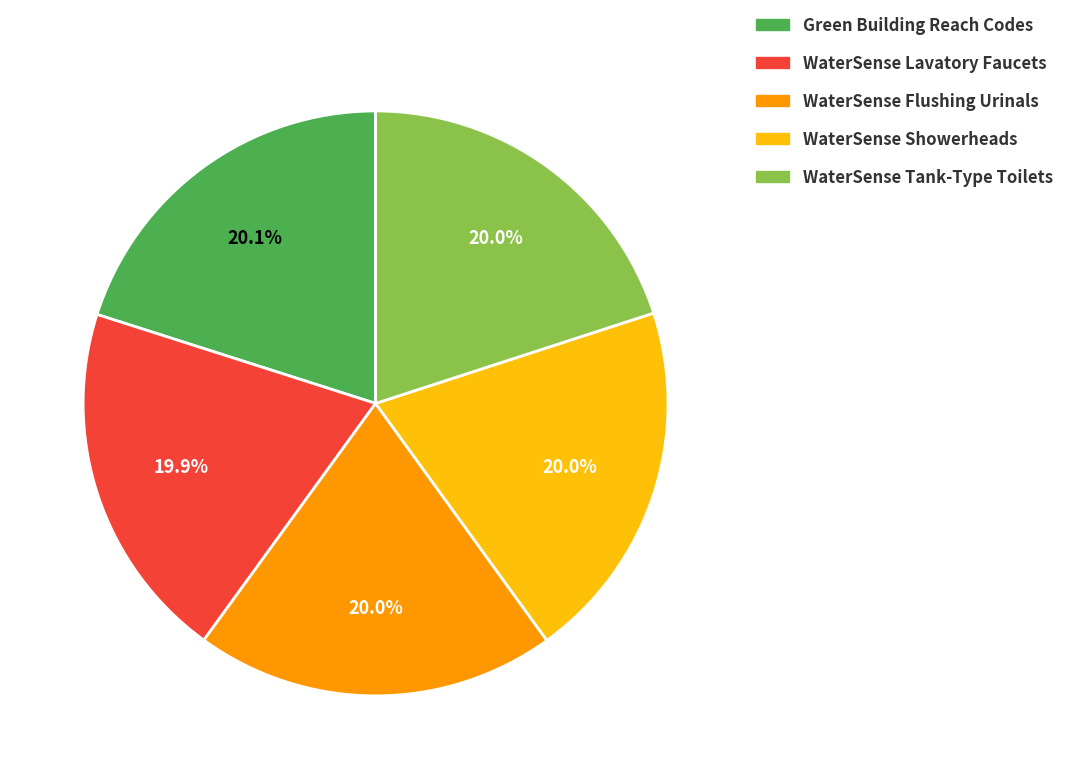

How many slices are in this pie chart?

5